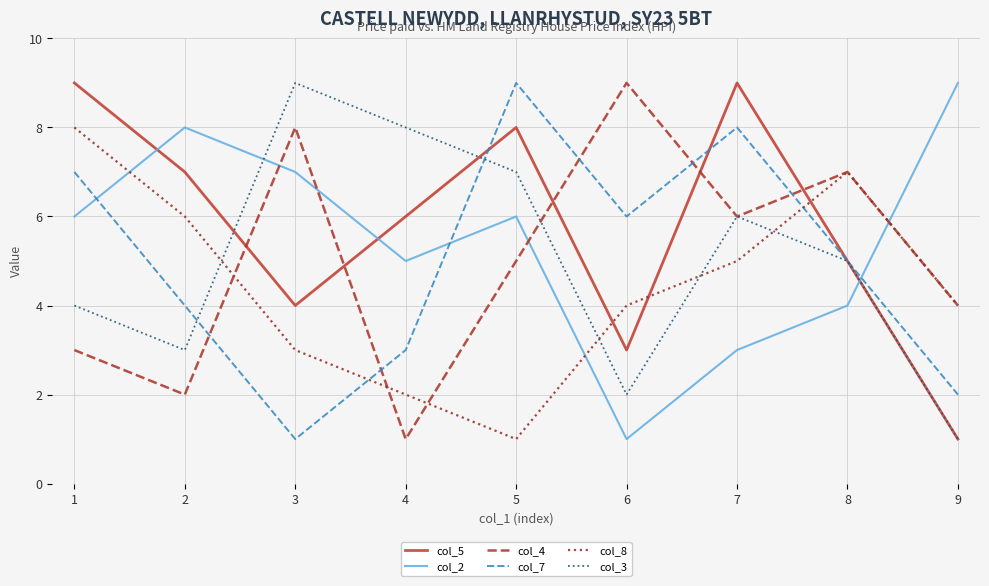

Which series ends up on top after the final intersection of col_4 and col_5?

col_4